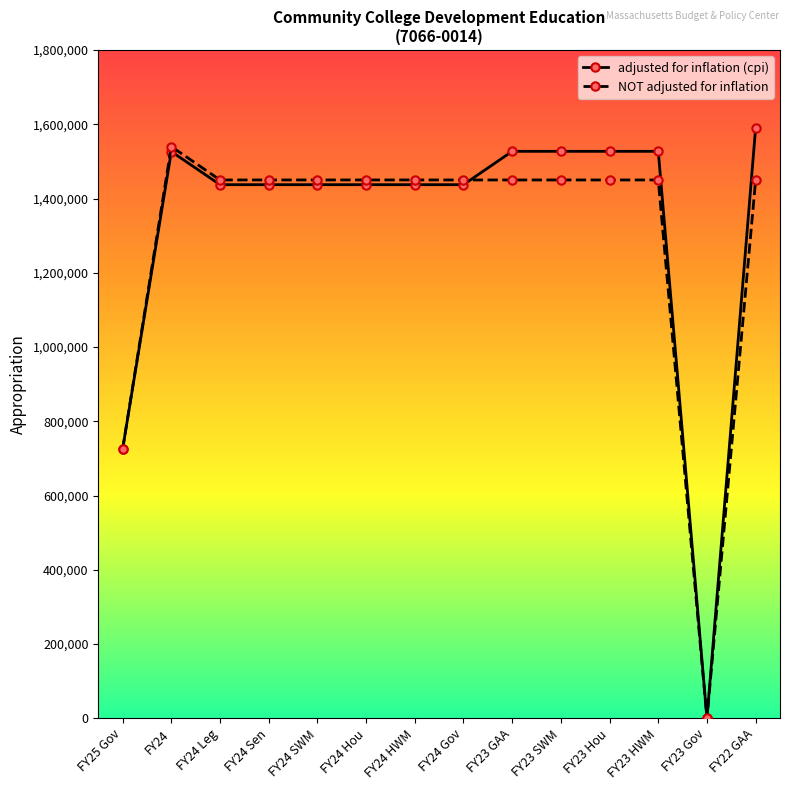

Is it true that NOT adjusted for inflation equals 1450000 at FY23 SWM?

True